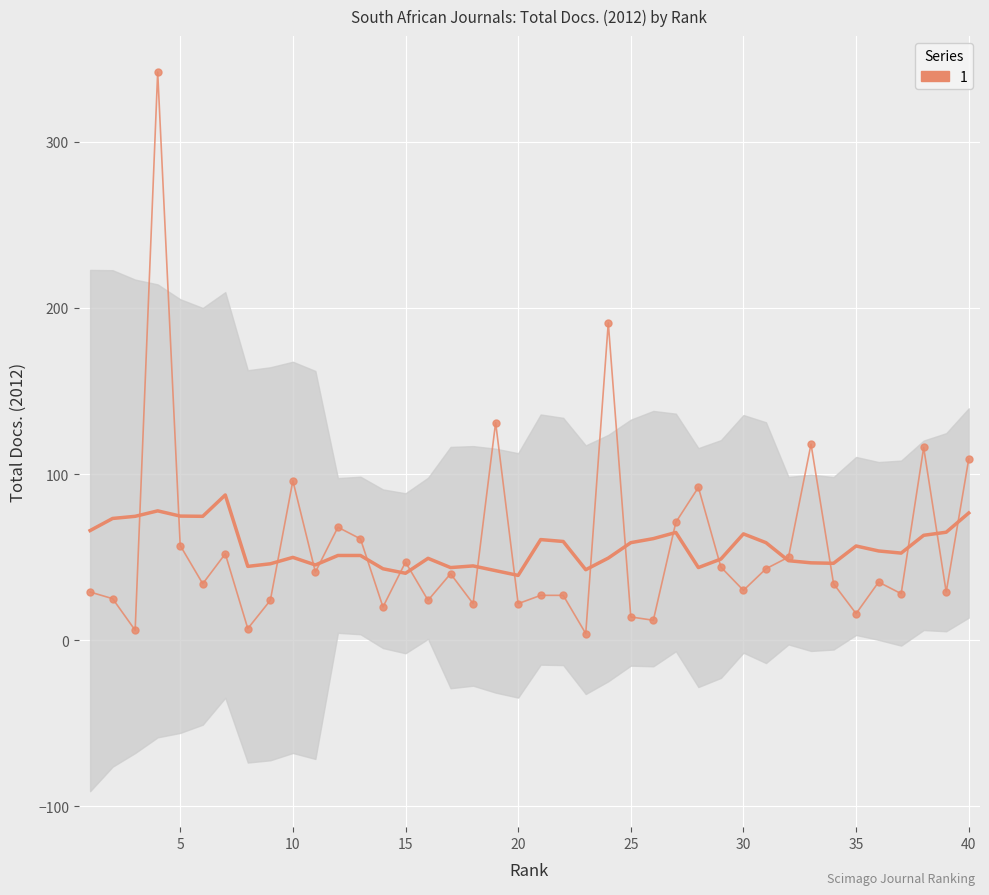

Approximately how many times larger is the value at 26 compared to 35?

0.8